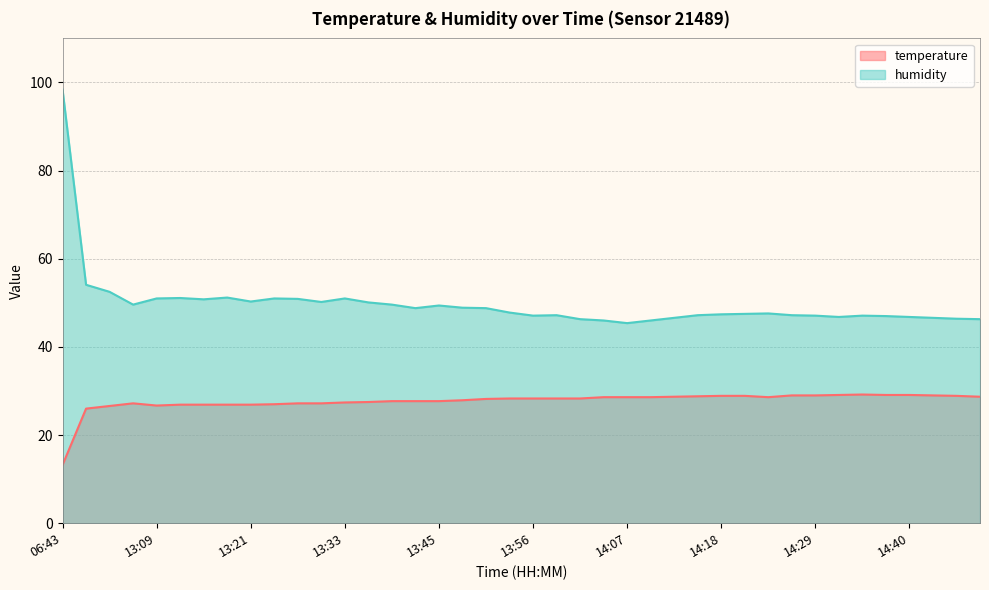

Reading left to right, extract all data points from this chart.

temperature: 06:43=13.2	12:52=26.0	12:59=26.6	13:03=27.2	13:09=26.7	13:12=26.9	13:15=26.9	13:18=26.9	13:21=26.9	13:24=27.0	13:27=27.2	13:30=27.2	13:33=27.4	13:36=27.5	13:39=27.7	13:42=27.7	13:45=27.7	13:48=27.9	13:51=28.2	13:53=28.3	13:56=28.3	13:59=28.3	14:02=28.3	14:04=28.6	14:07=28.6	14:10=28.6	14:13=28.7	14:16=28.8	14:18=28.9	14:21=28.9	14:24=28.6	14:27=29.0	14:29=29.0	14:32=29.1	14:35=29.2	14:38=29.1	14:40=29.1	14:43=29.0	14:46=28.9	14:49=28.7
humidity: 06:43=98.4	12:52=54.1	12:59=52.5	13:03=49.6	13:09=51.0	13:12=51.1	13:15=50.8	13:18=51.2	13:21=50.3	13:24=51.0	13:27=50.9	13:30=50.2	13:33=51.0	13:36=50.1	13:39=49.6	13:42=48.8	13:45=49.4	13:48=48.9	13:51=48.8	13:53=47.8	13:56=47.1	13:59=47.2	14:02=46.3	14:04=46.0	14:07=45.4	14:10=46.0	14:13=46.6	14:16=47.2	14:18=47.4	14:21=47.5	14:24=47.6	14:27=47.2	14:29=47.1	14:32=46.8	14:35=47.1	14:38=47.0	14:40=46.8	14:43=46.6	14:46=46.4	14:49=46.3